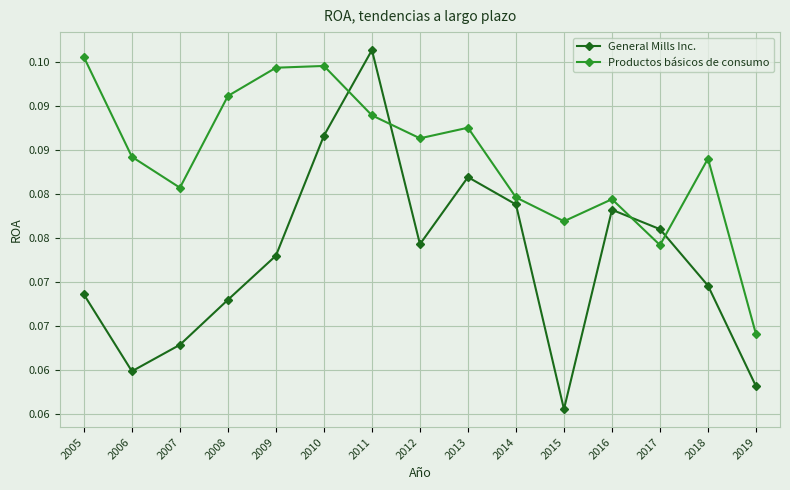

At which label is Productos básicos de consumo closest to 0?

2019